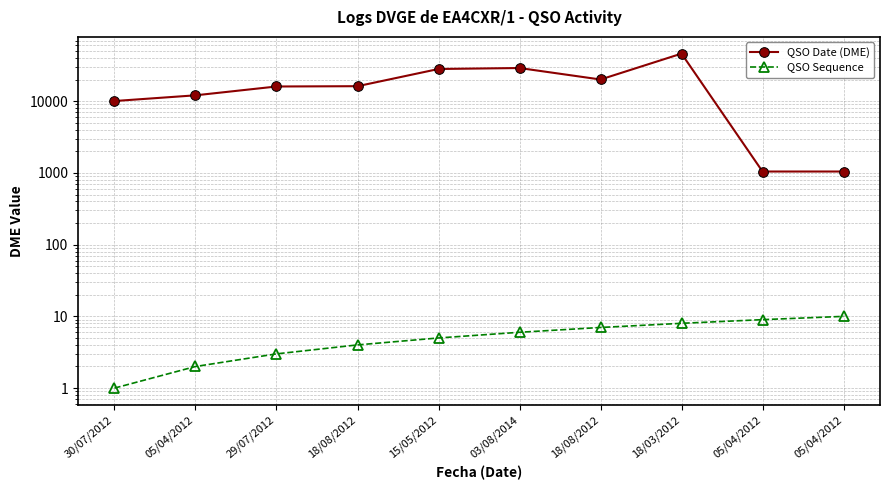

How many categories are shown in the chart?

10